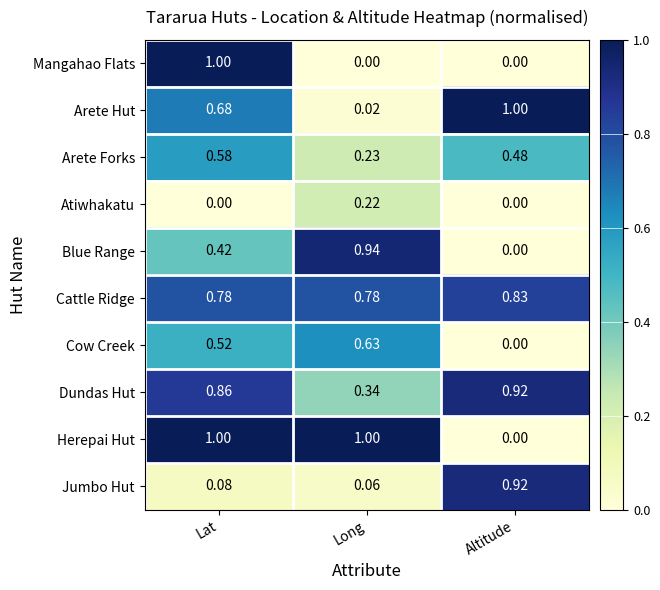

Rank the series at Long from lowest to highest value.

Mangahao Flats, Arete Hut, Jumbo Hut, Atiwhakatu, Arete Forks, Dundas Hut, Cow Creek, Cattle Ridge, Blue Range, Herepai Hut